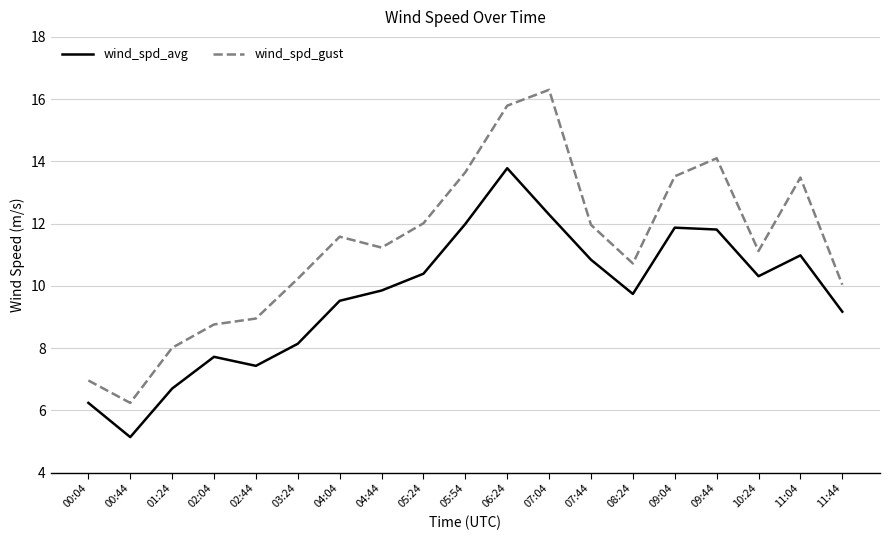

Is this an area chart (filled region under the line)?

No